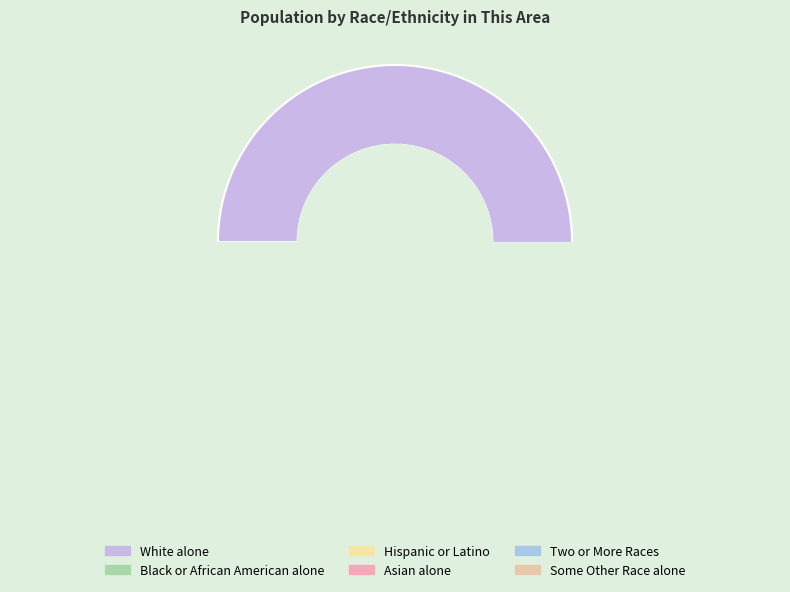

Which category has the smallest portion of the pie?

Some Other Race alone